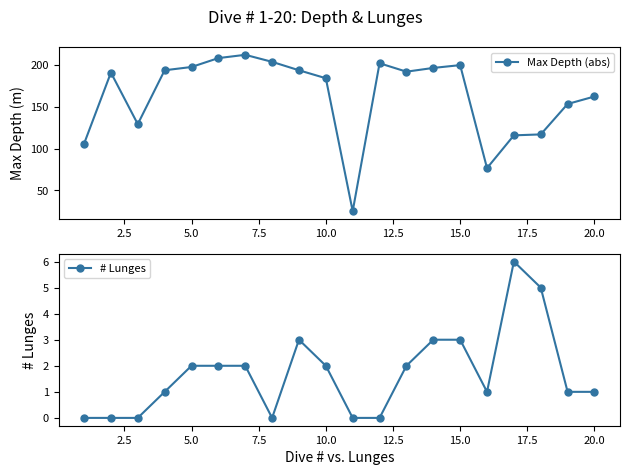

How many distinct data groups are displayed?

2